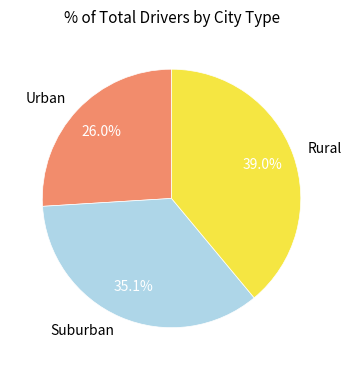

How many segments does this pie chart have?

3